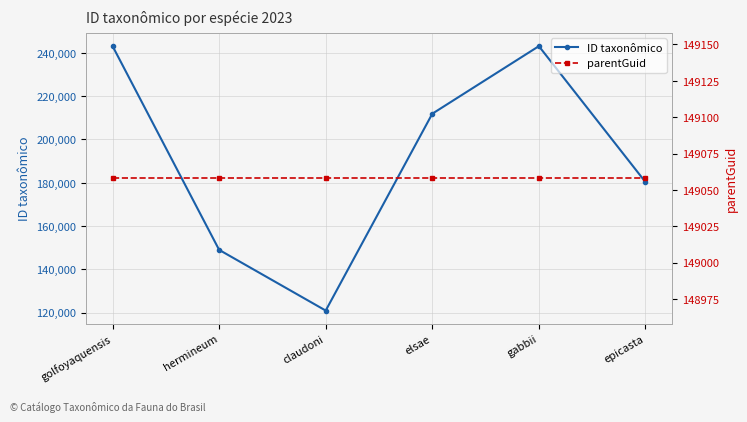

At which label does ID taxonômico first exceed 211884?

golfoyaquensis